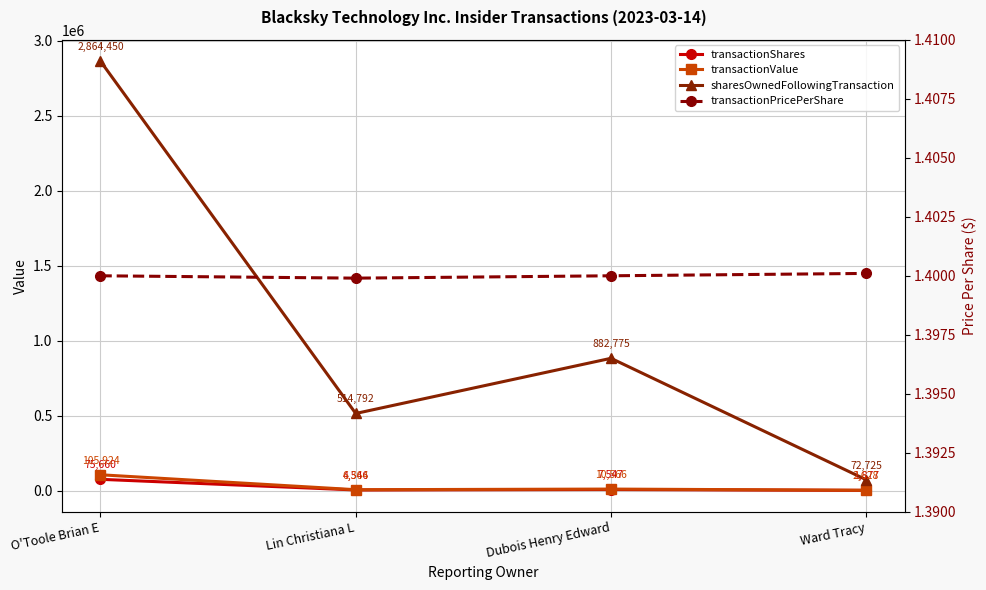

True or false: transactionValue and transactionShares intersect in this chart.

False